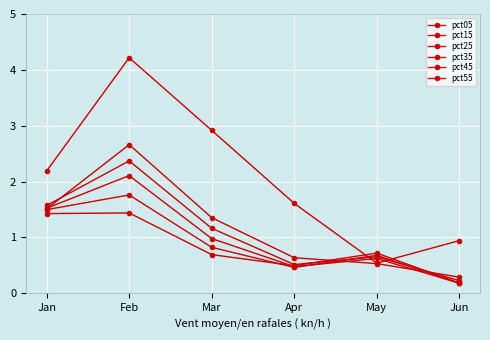

Reading right to left, extract all data points from this chart.

pct05: Jun=0.9	May=0.5	Apr=1.6	Mar=2.9	Feb=4.2	Jan=2.2
pct15: Jun=0.3	May=0.5	Apr=0.6	Mar=1.4	Feb=2.7	Jan=1.5
pct25: Jun=0.2	May=0.7	Apr=0.5	Mar=1.2	Feb=2.4	Jan=1.6
pct35: Jun=0.2	May=0.6	Apr=0.5	Mar=1.0	Feb=2.1	Jan=1.5
pct45: Jun=0.2	May=0.7	Apr=0.5	Mar=0.8	Feb=1.8	Jan=1.5
pct55: Jun=0.2	May=0.7	Apr=0.5	Mar=0.7	Feb=1.4	Jan=1.4